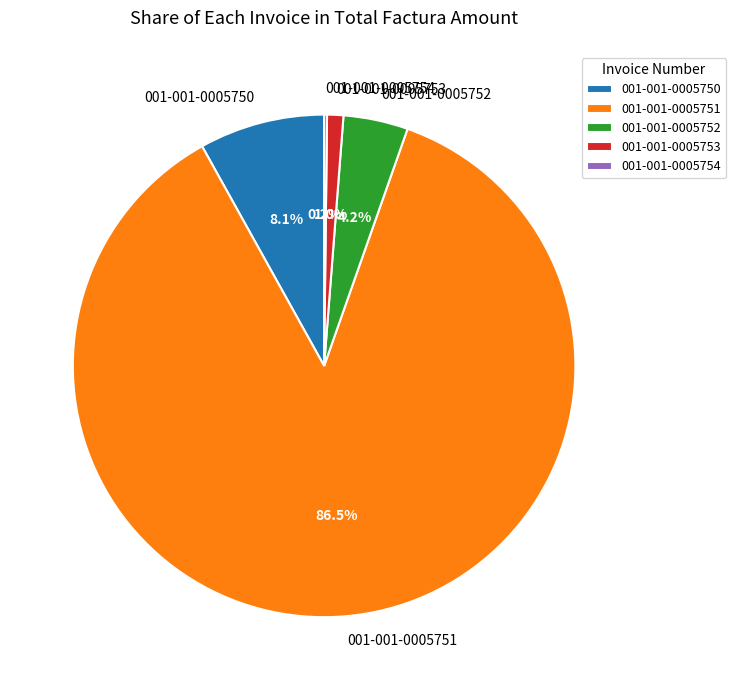

Is there a majority slice in this chart?

Yes